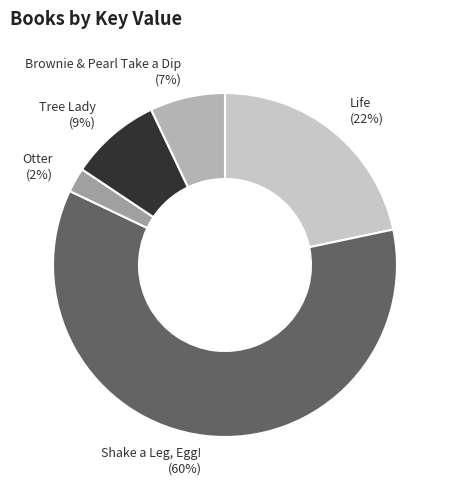

Which slice represents more than half of the pie?

Shake a Leg, Egg!